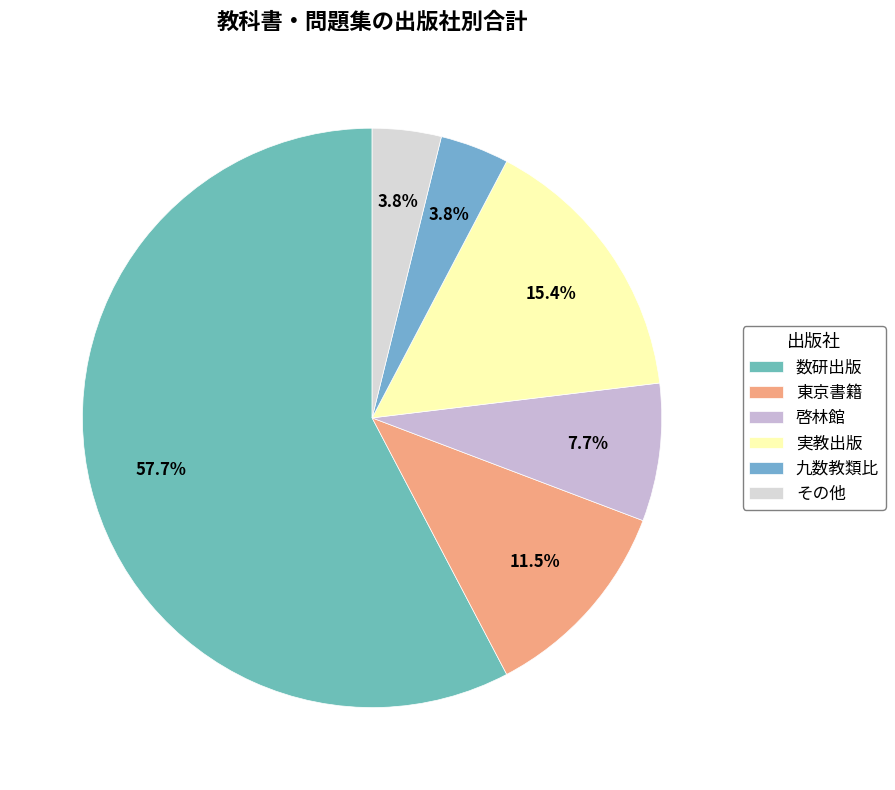

To the nearest percent, what is the combined percentage of 九数教類比 and 啓林館?

12%